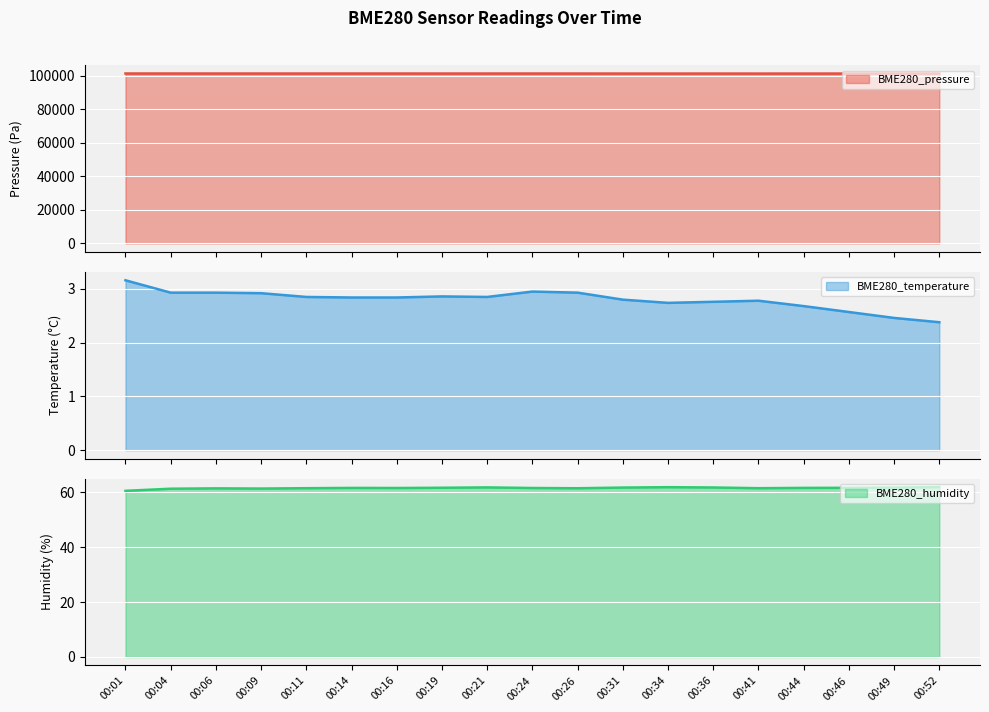

Is it true that BME280_pressure equals 131821.4 at 00:41?

False